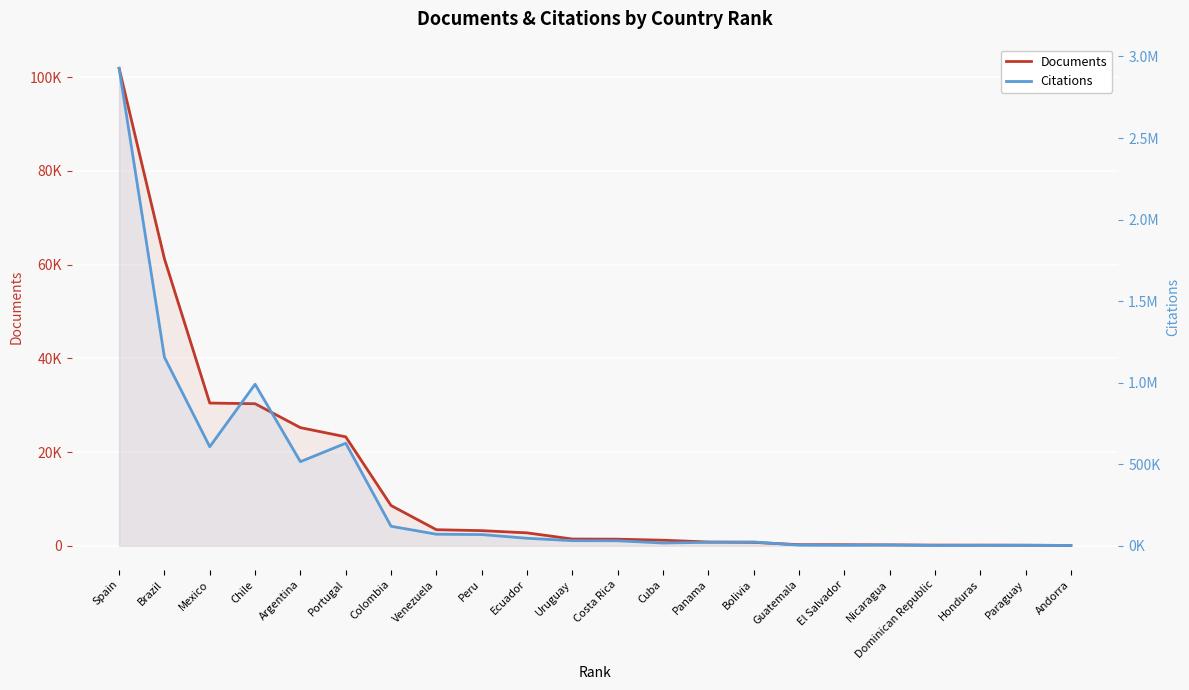

How many values in the Citations series are below 31429?

11